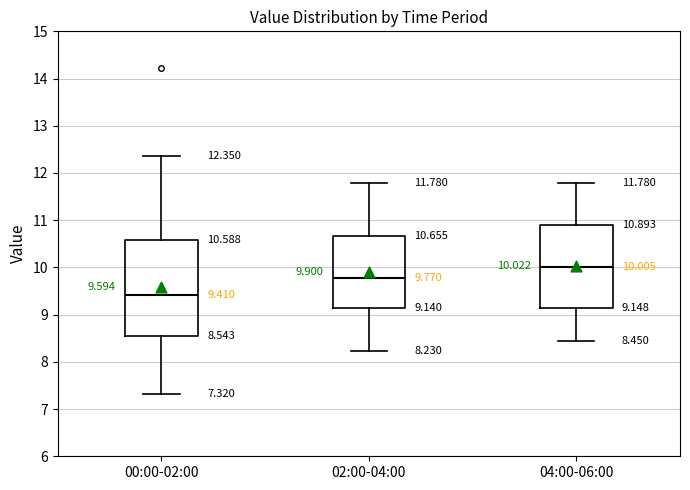

Comparing the boxes themselves (not the whiskers), which one is the tallest?

00:00-02:00